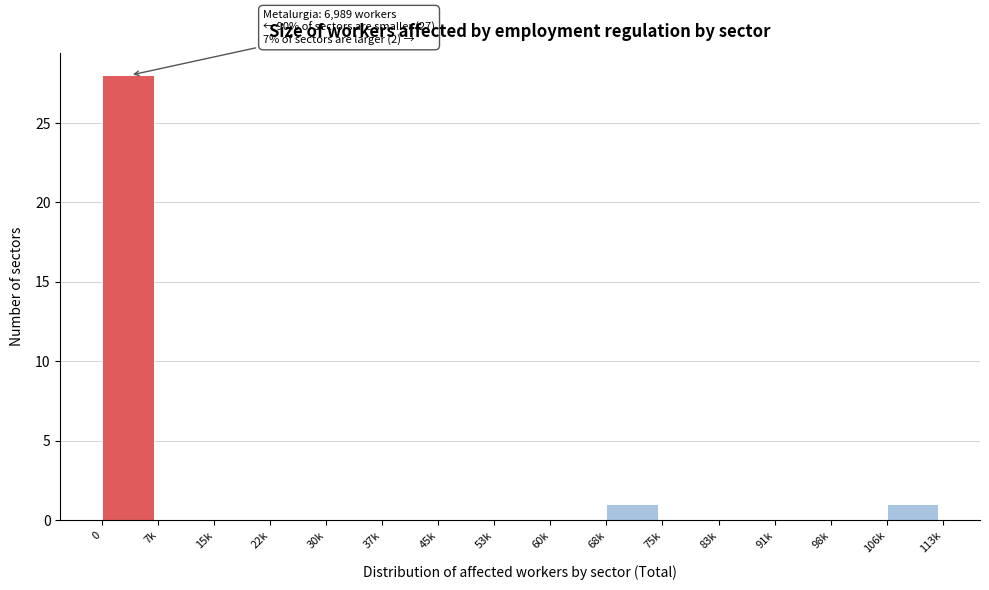

Reading left to right, transcribe all the data shown in this chart.

0=28	7k=0	15k=0	22k=0	30k=0	37k=0	45k=0	53k=0	60k=0	68k=1	75k=0	83k=0	91k=0	98k=0	106k=1